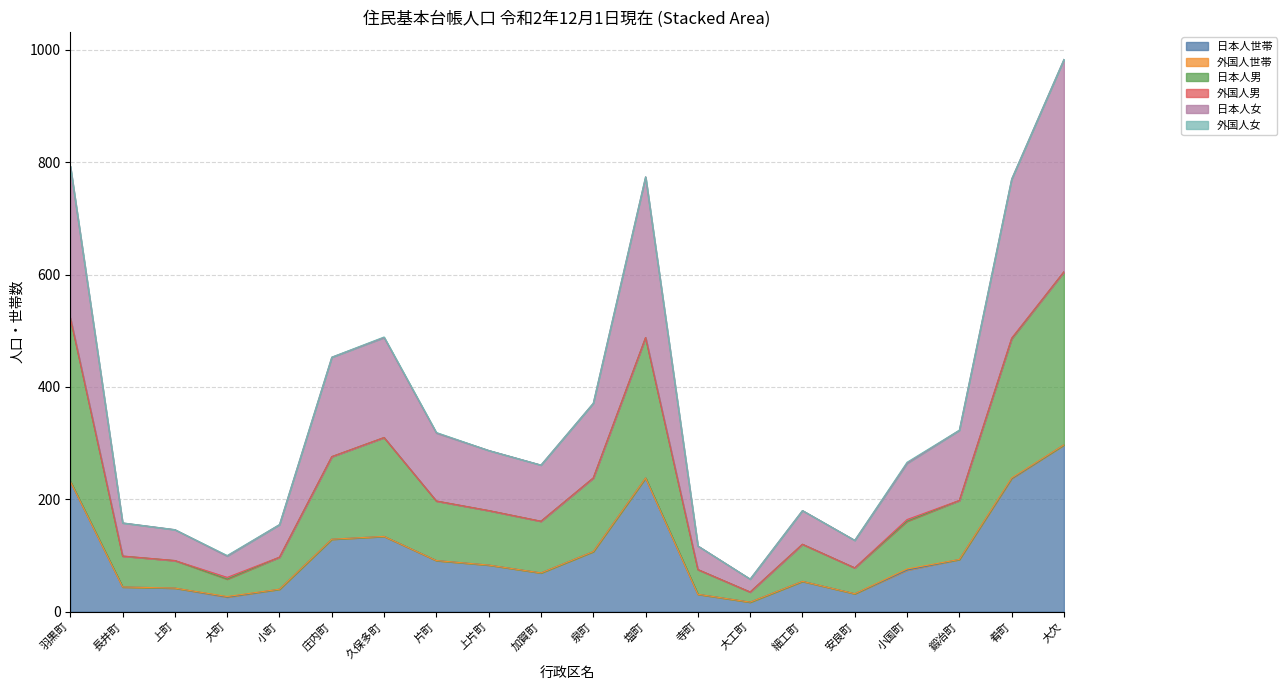

What value does the 日本人世帯 series have at 大欠?

297